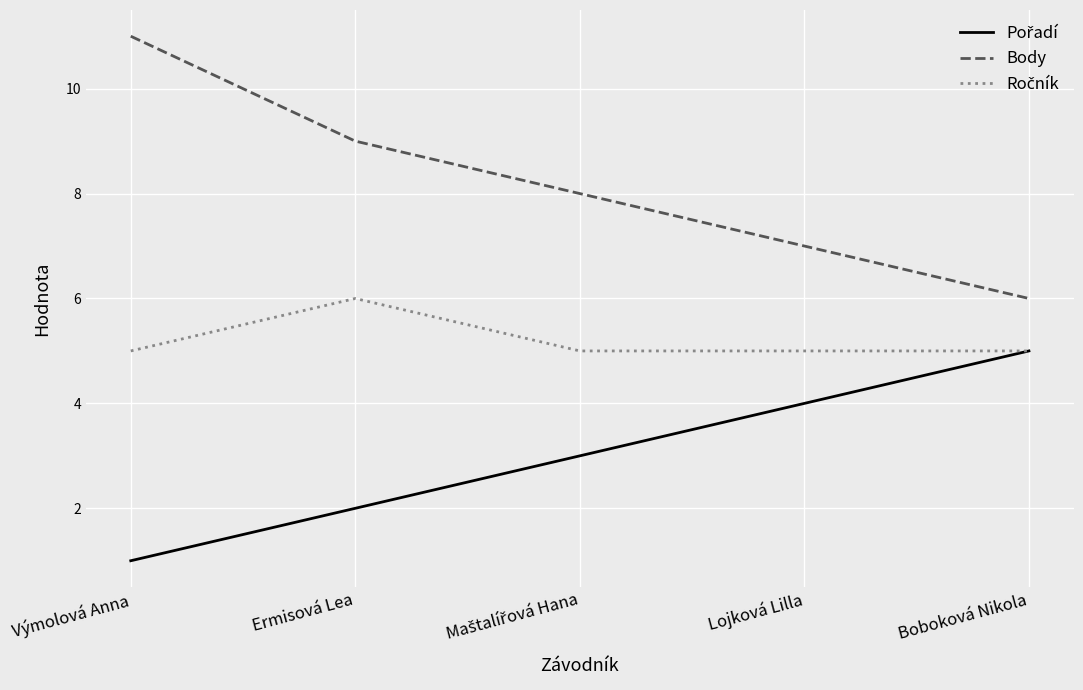

What position from the left is Výmolová Anna?

1